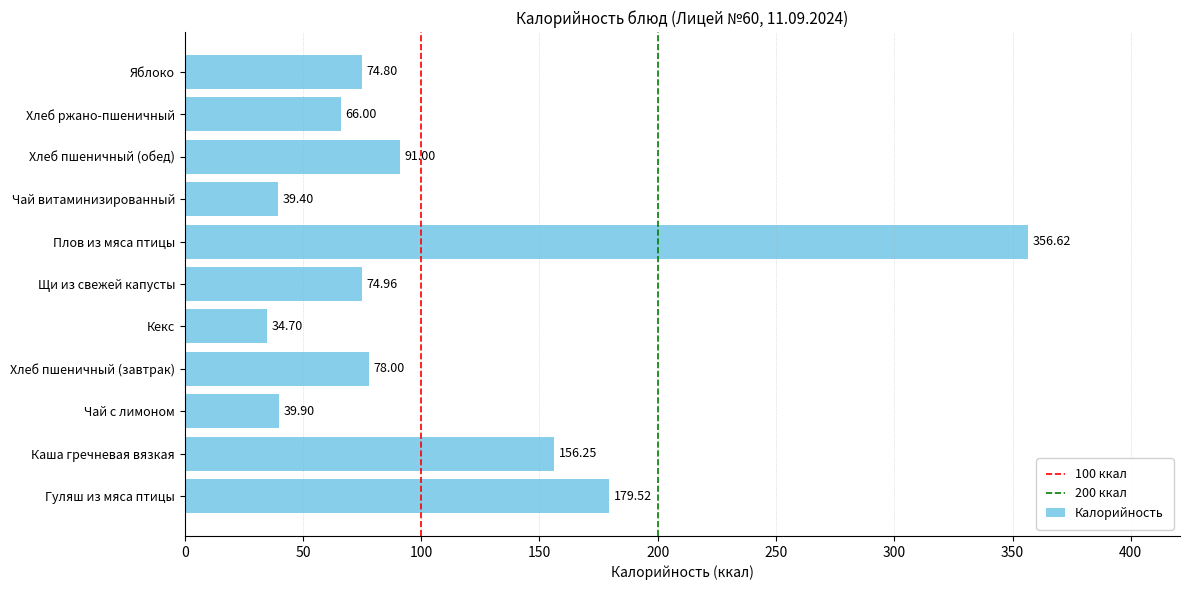

Does the chart contain stacked bars?

No